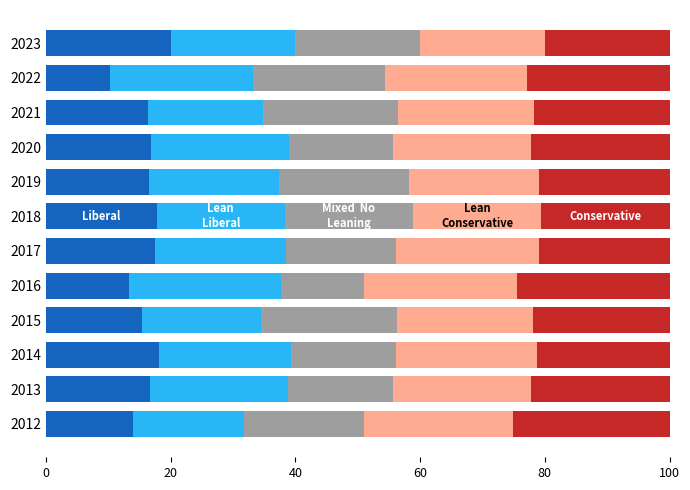

What is the total value across all series at 2015?

100.0